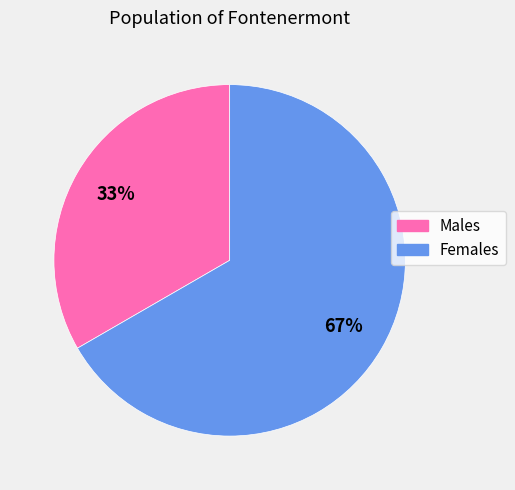

To the nearest percent, what is the average slice percentage?

50%